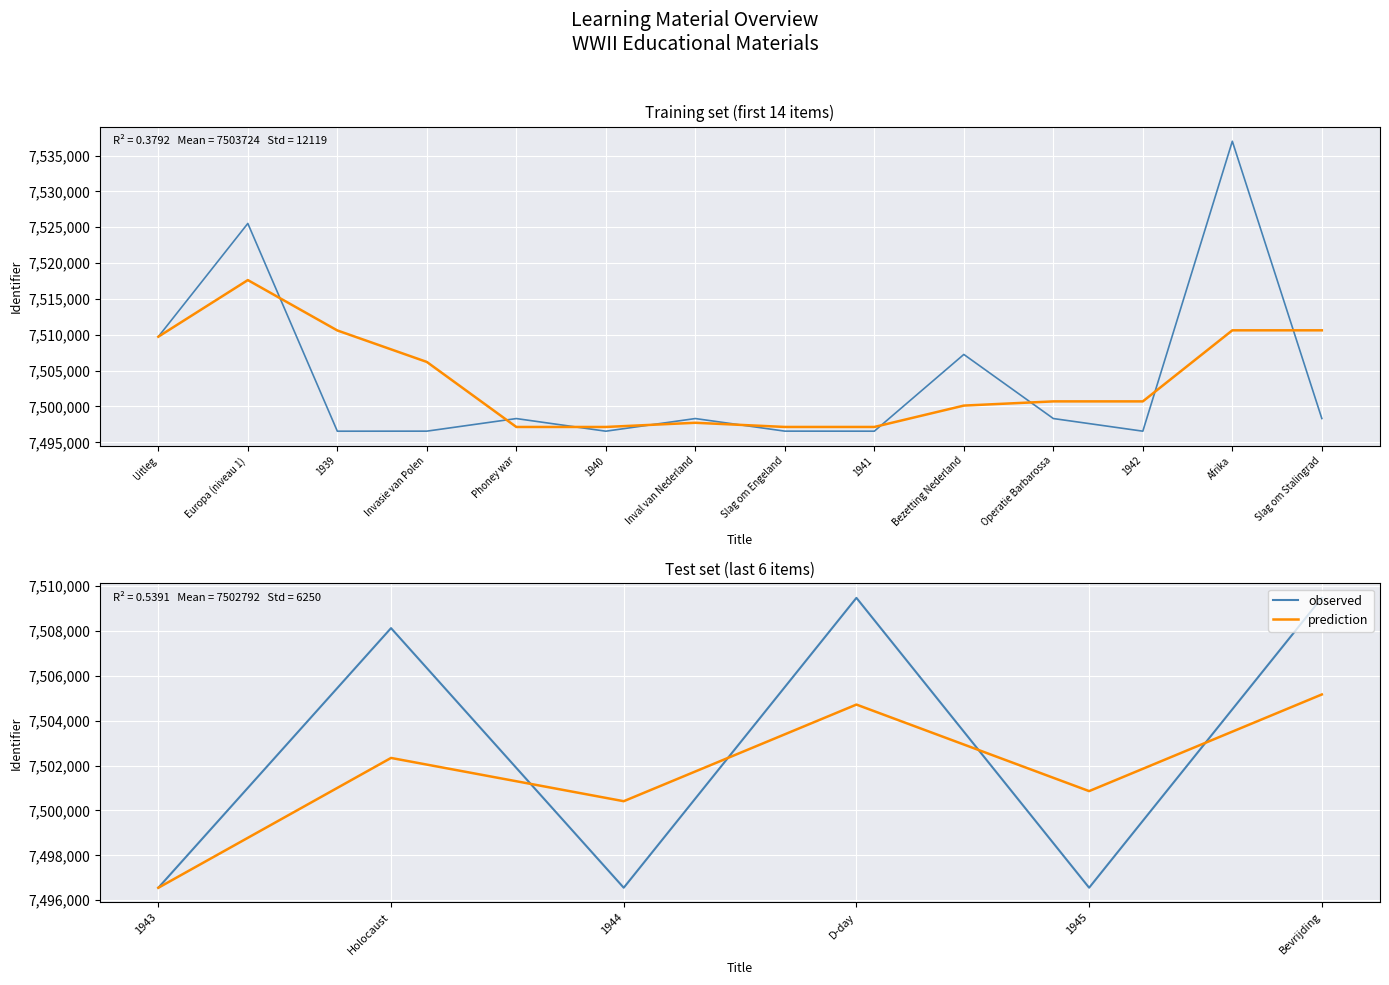

What is the minimum value for observed?

7496557.0